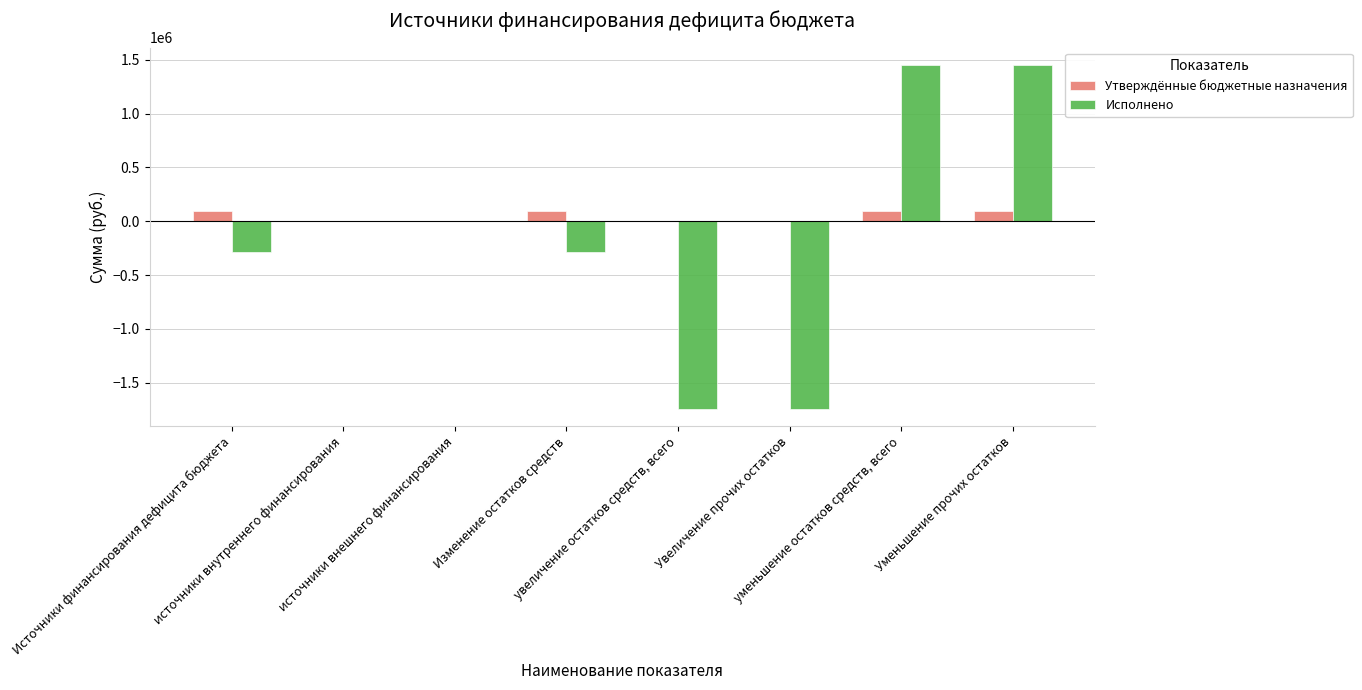

What is the spread (max minus min) of values at уменьшение остатков средств, всего?

1360090.4